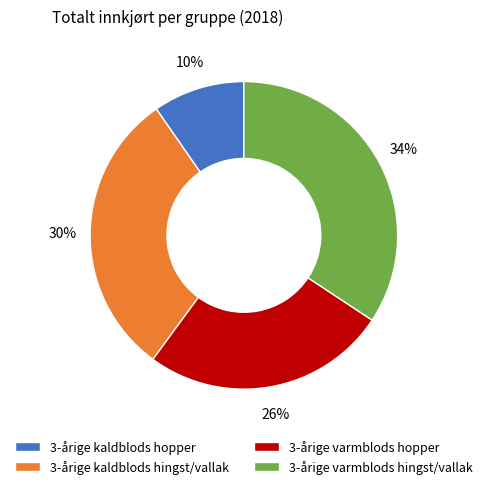

Between 3-årige kaldblods hingst/vallak and 3-årige kaldblods hopper, which is larger?

3-årige kaldblods hingst/vallak